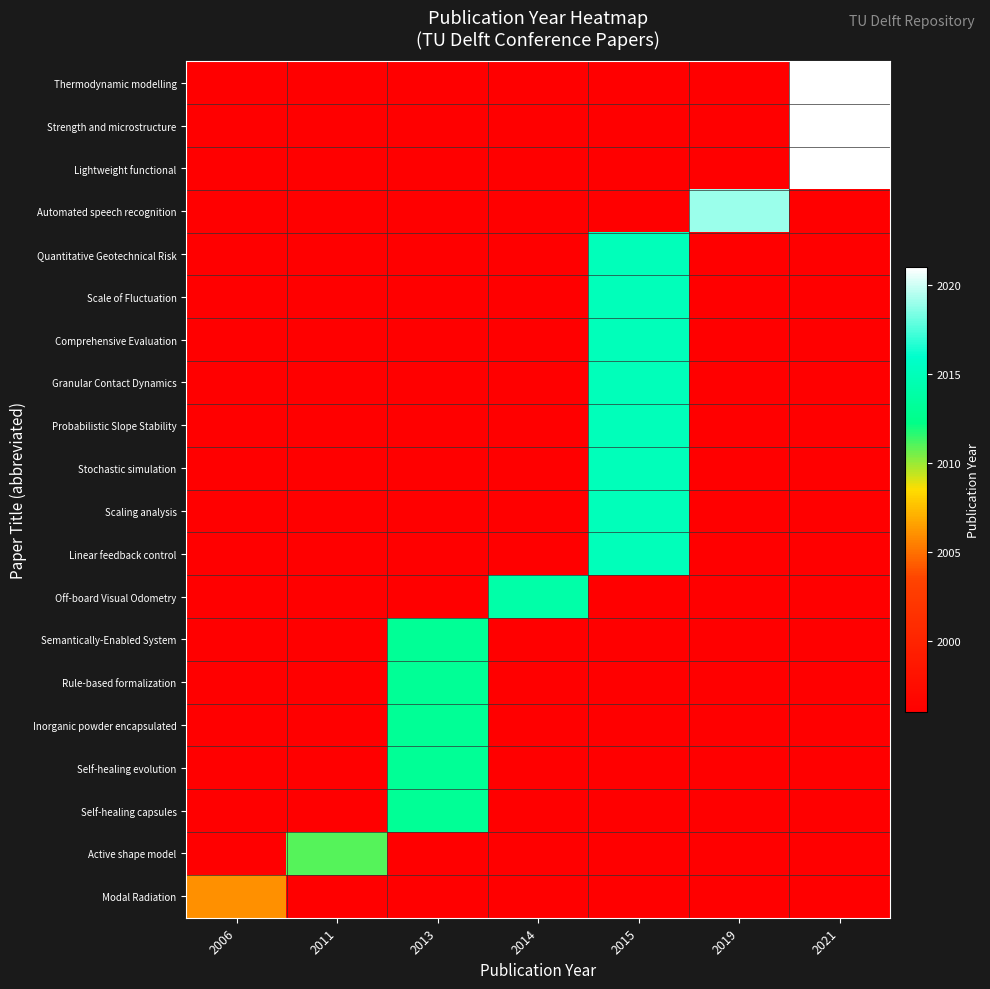

At which category is the sum across all series the highest?

2015